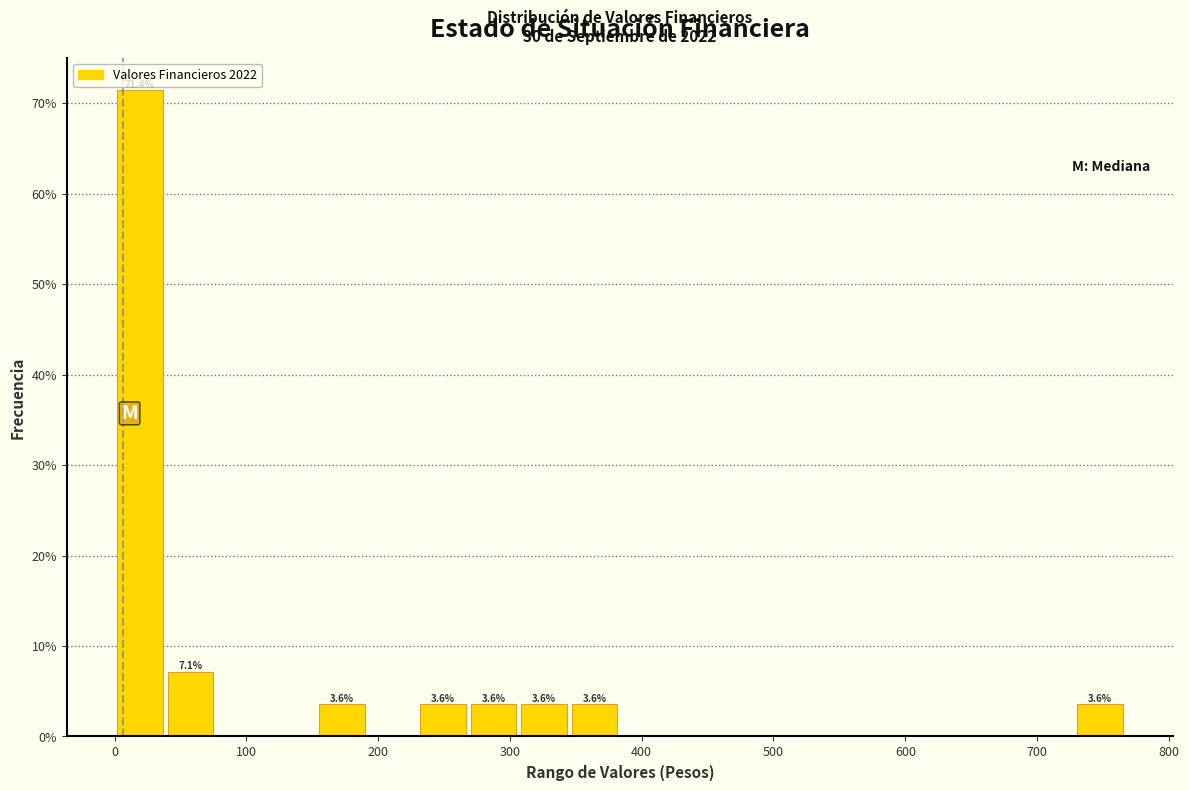

Around what value on the x-axis is the tallest bar? Give the approximate position of its centre, as read against the axis.

20